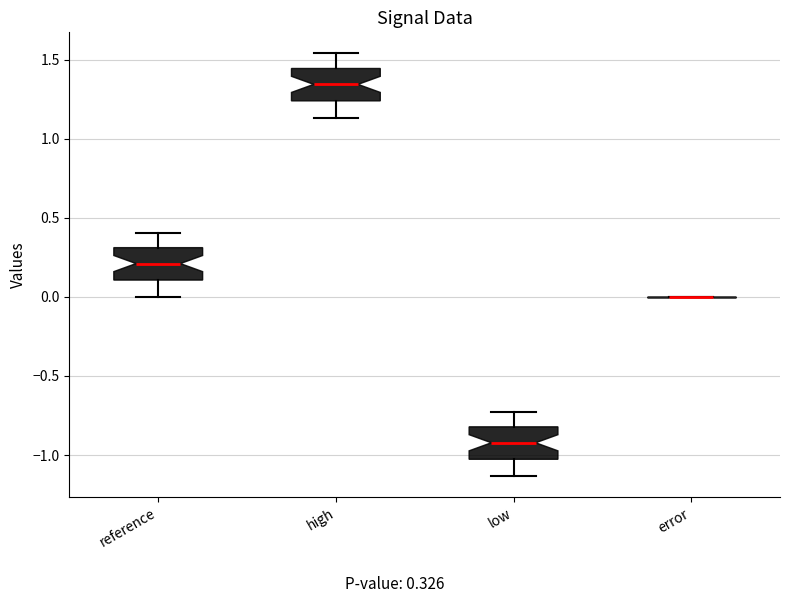

Where is the upper edge of the box for low on the y-axis? The values are not printed on the chart, so give them approximately, as read against the axis.

-0.80